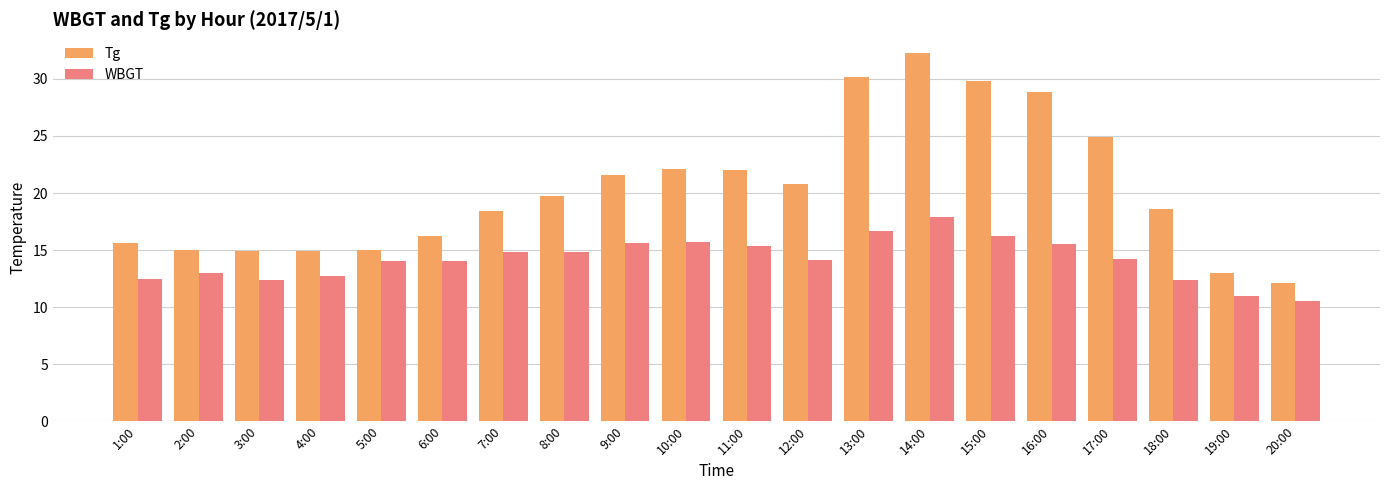

List the series in order of their peak value, lowest first.

WBGT, Tg